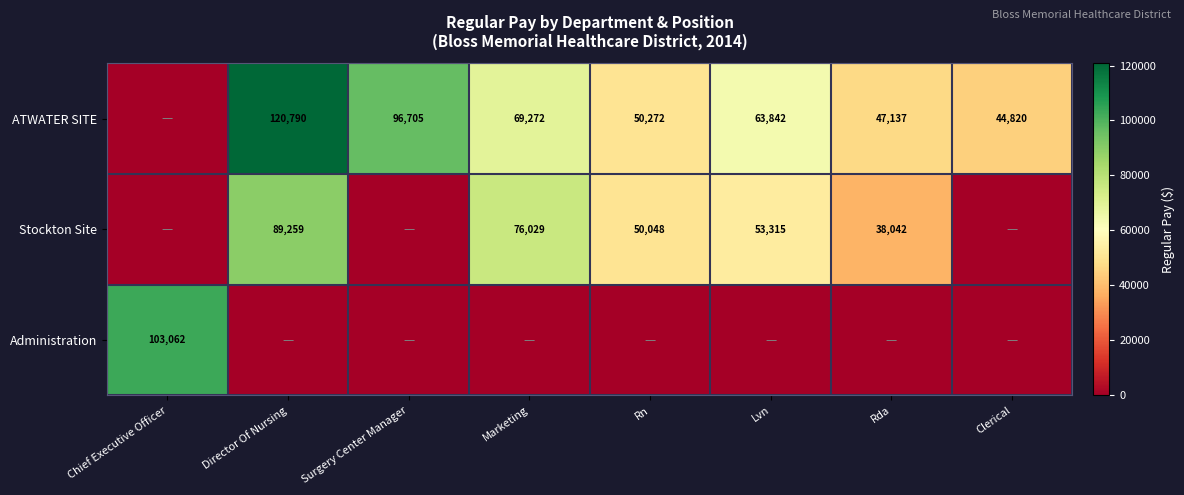

The value of Stockton Site at Director Of Nursing is 131764. True or false?

False